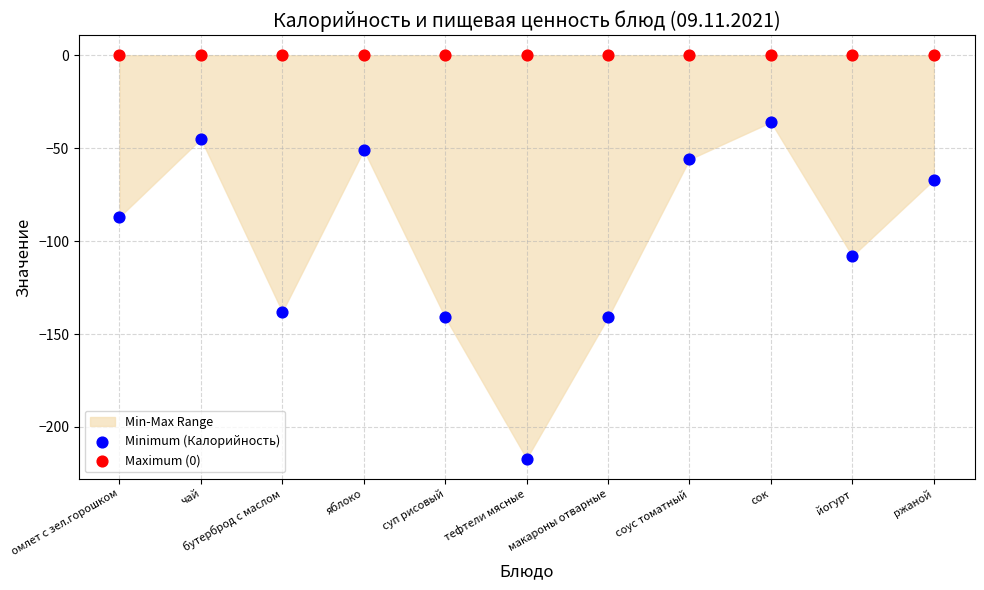

Which series reaches the maximum Y coordinate?

Maximum (0)